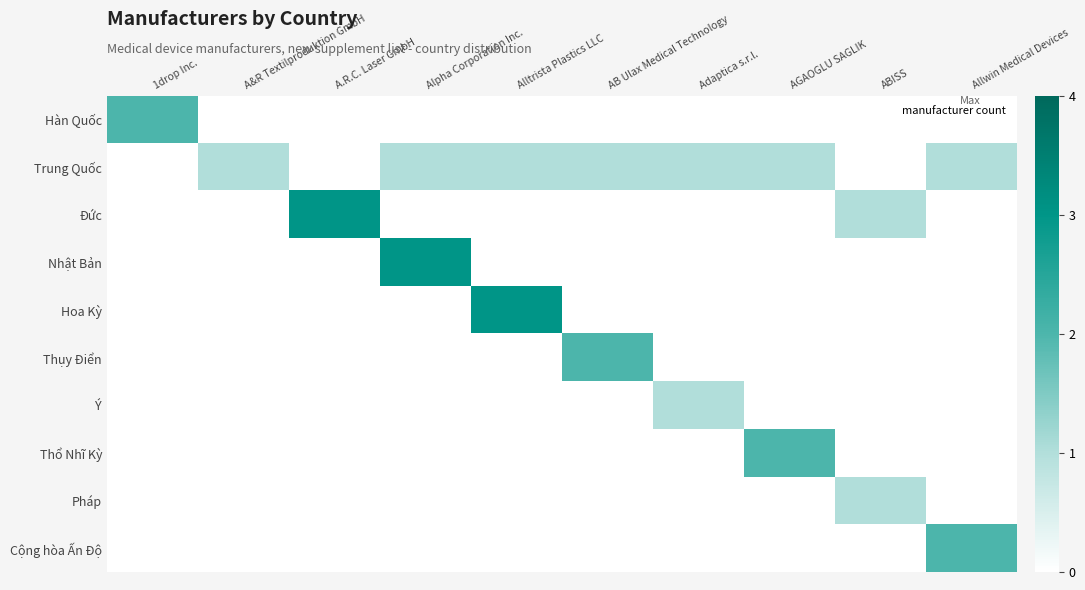

List the series in order of their peak value, highest first.

Đức, Nhật Bản, Hoa Kỳ, Hàn Quốc, Thụy Điển, Thổ Nhĩ Kỳ, Cộng hòa Ấn Độ, Trung Quốc, Ý, Pháp